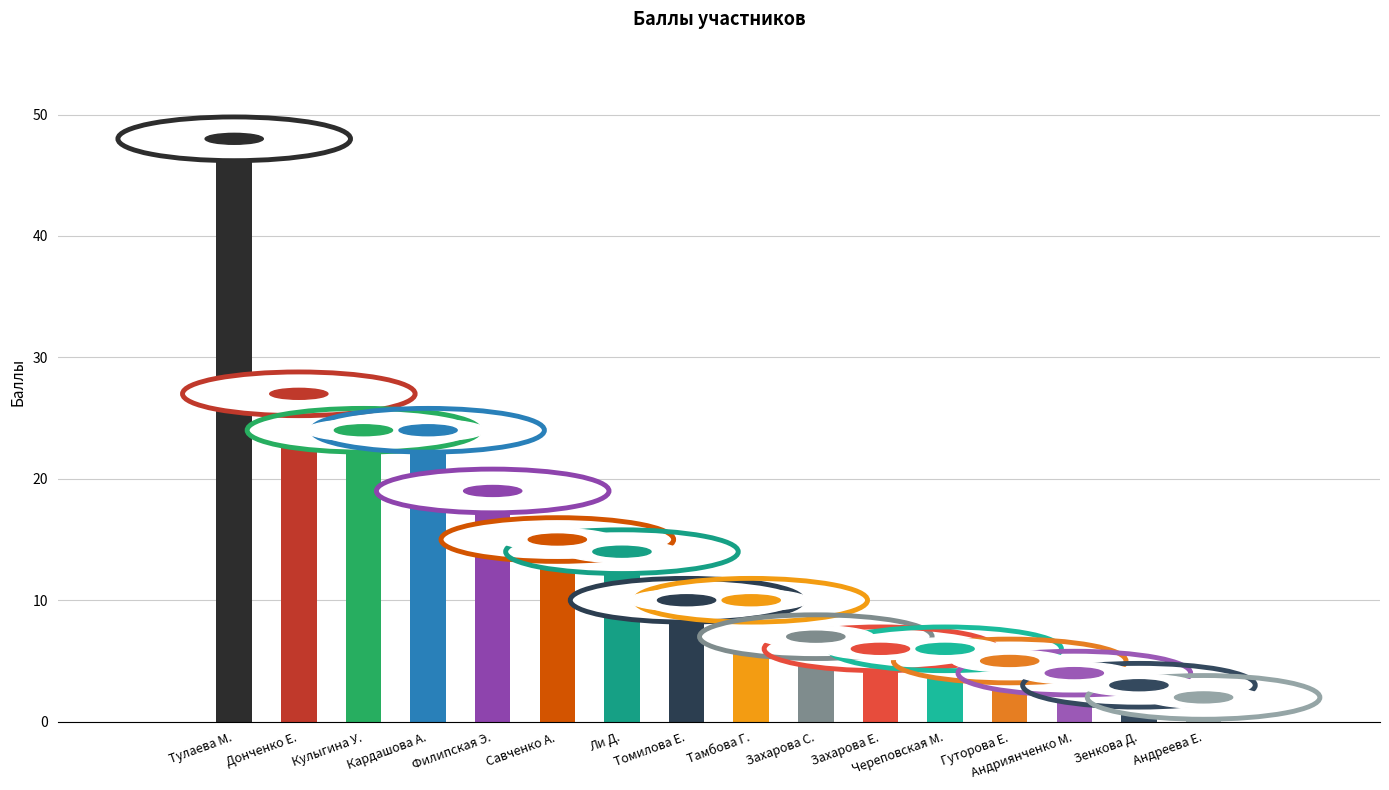

What is the label of the 12th bar from the left?

Череповская М.